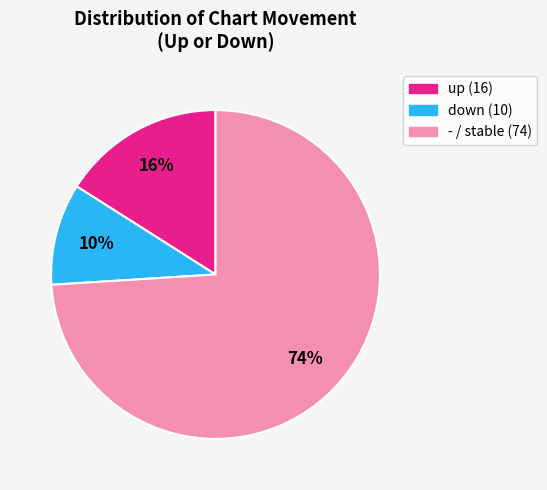

Combined, do up and - account for over 50%?

Yes